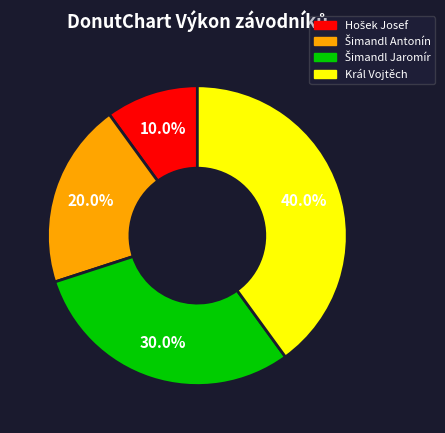

Does any single category account for the majority?

No